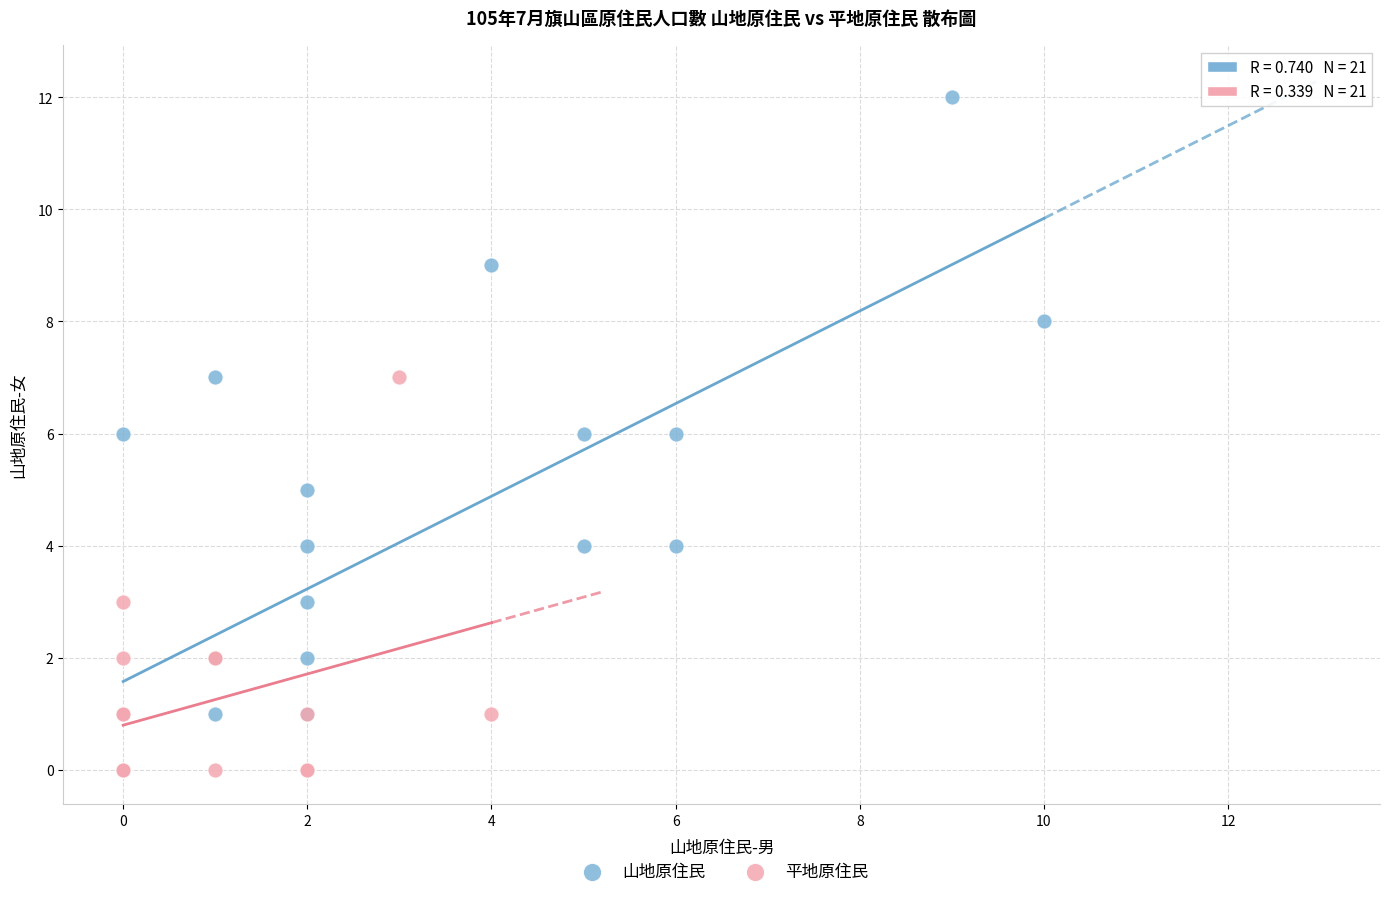

Which series reaches the maximum Y coordinate?

山地原住民